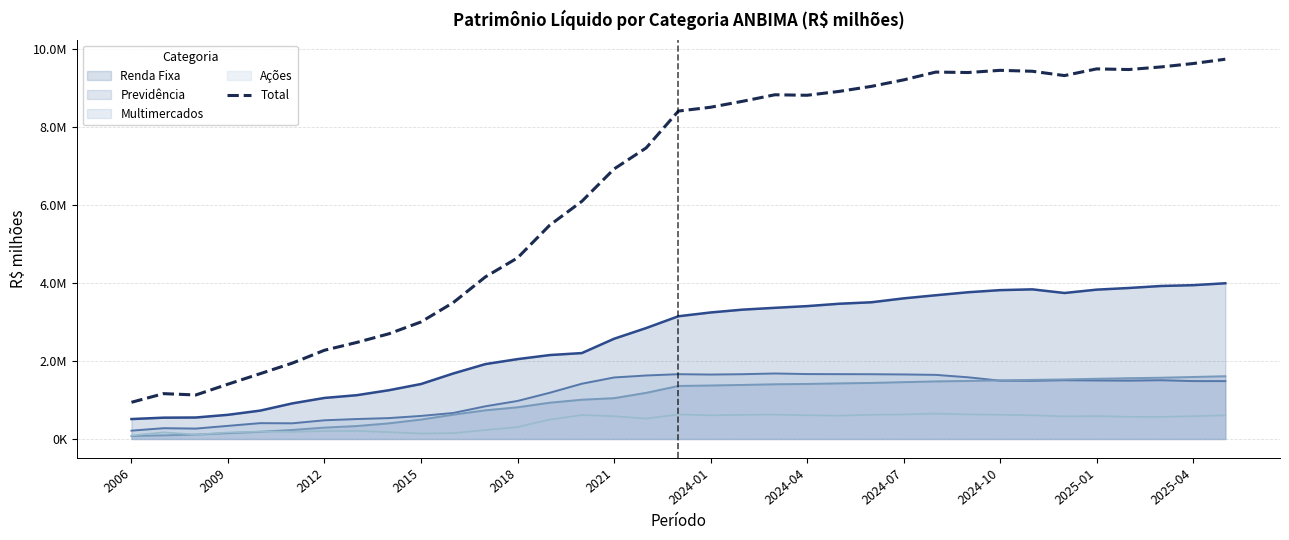

What is the sum of the Multimercados values at 29 and 19?

3163022.5